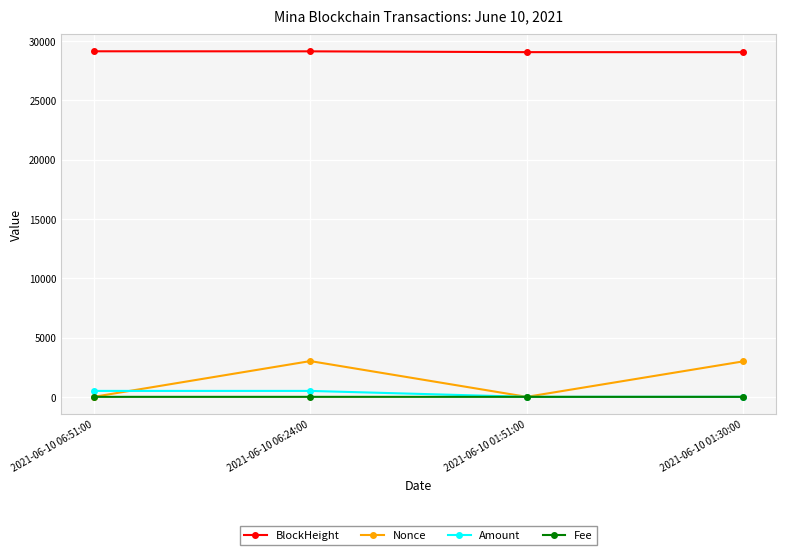

The BlockHeight series shows 19785.3 at 2021-06-10 06:51:00. True or false?

False